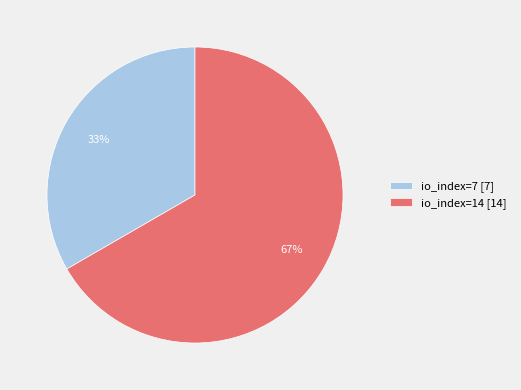

To the nearest percent, what portion does io_index=14 represent?

67%